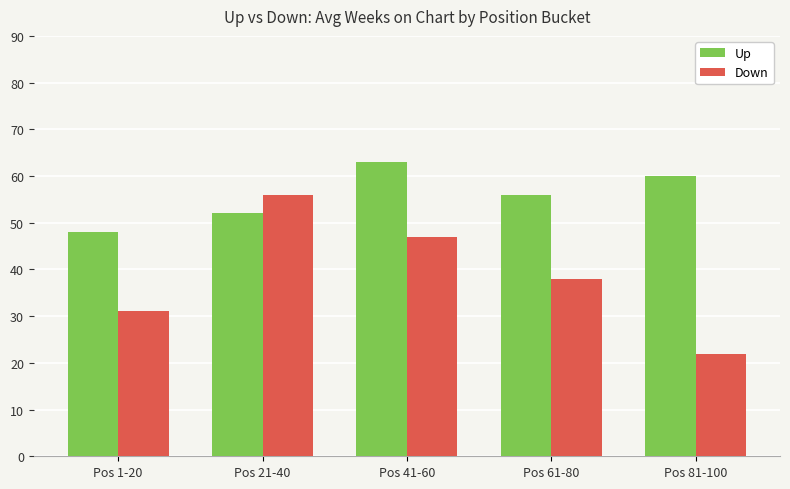

Count the Up values in the range 52 to 60.

3